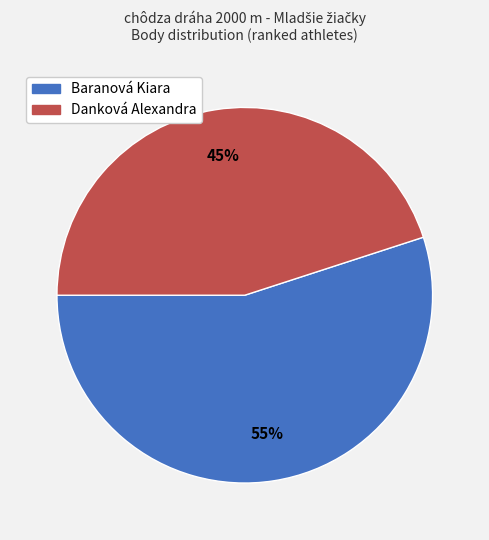

To the nearest percent, what is the difference between the Baranová Kiara and Danková Alexandra slice percentages?

10%